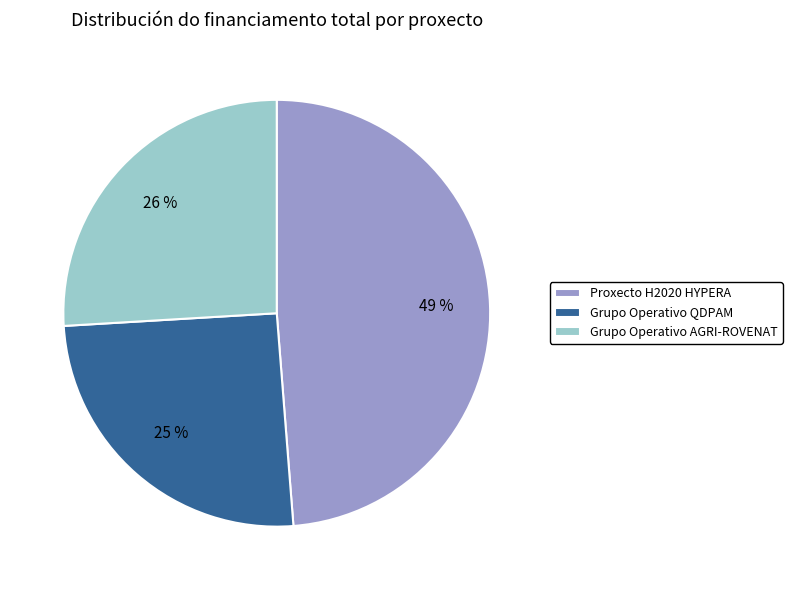

Count the number of slices in the pie.

3